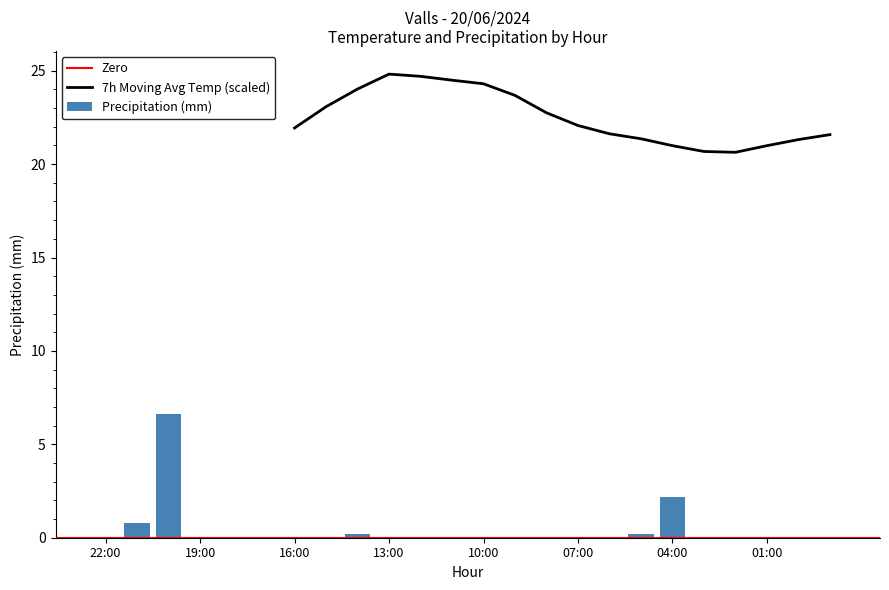

Is it true that the value at 06:00 is 0.0?

True